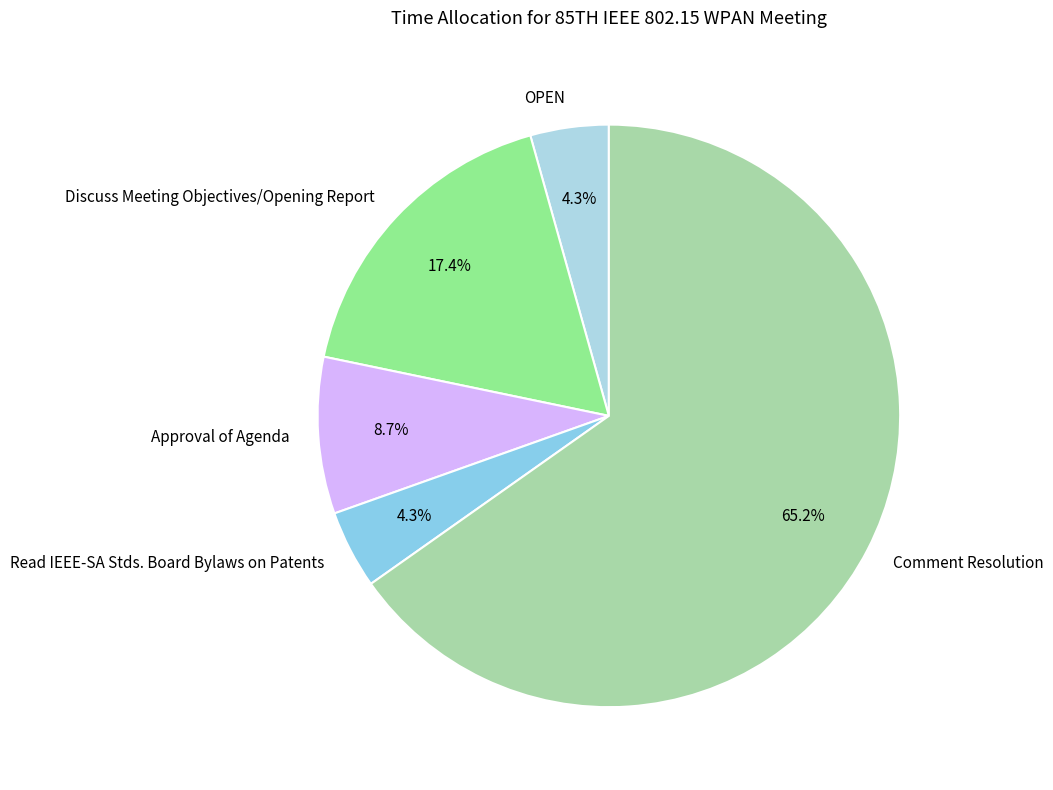

What is the largest slice in the pie chart?

Comment Resolution